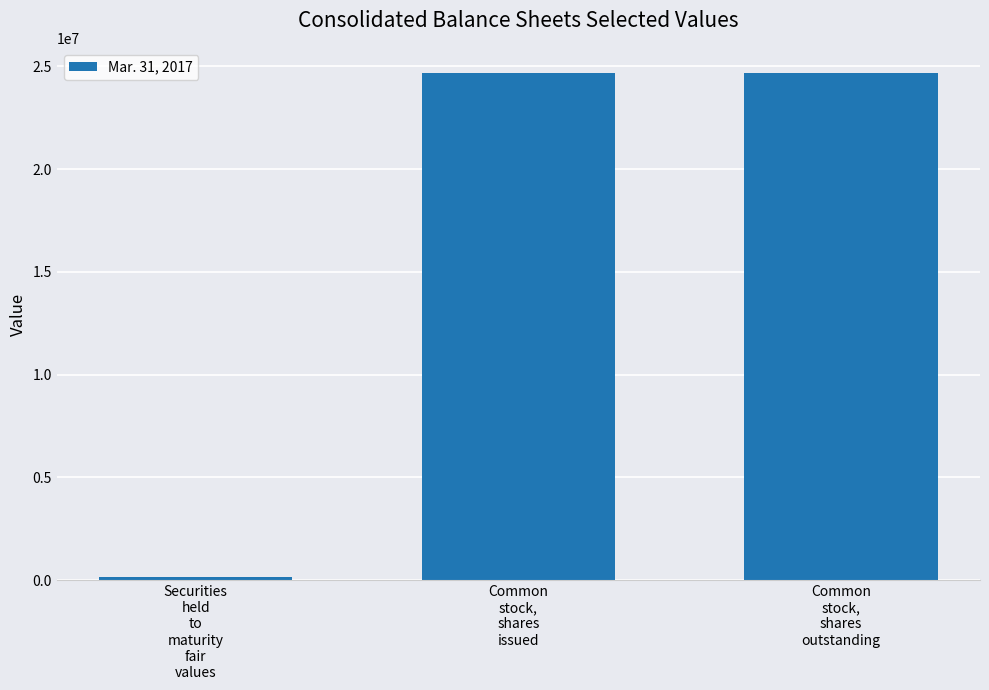

What is the maximum value shown in the chart?

24663241